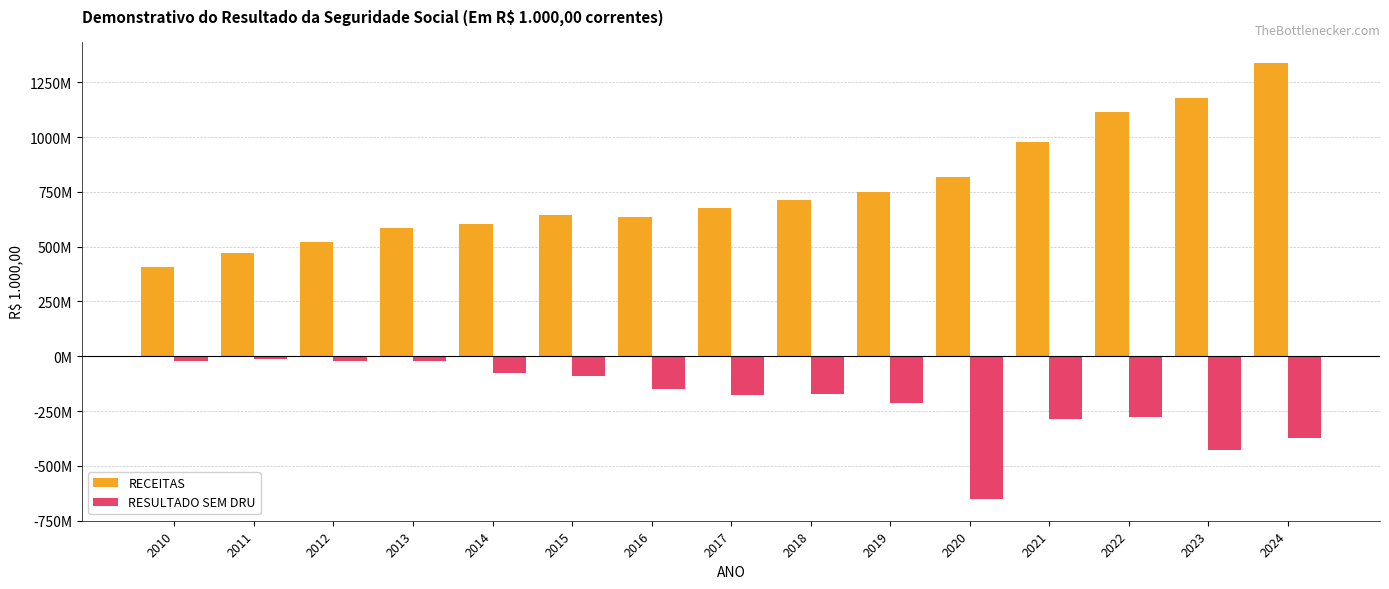

What is the sum of all RESULTADO SEM DRU values?

-2973913655